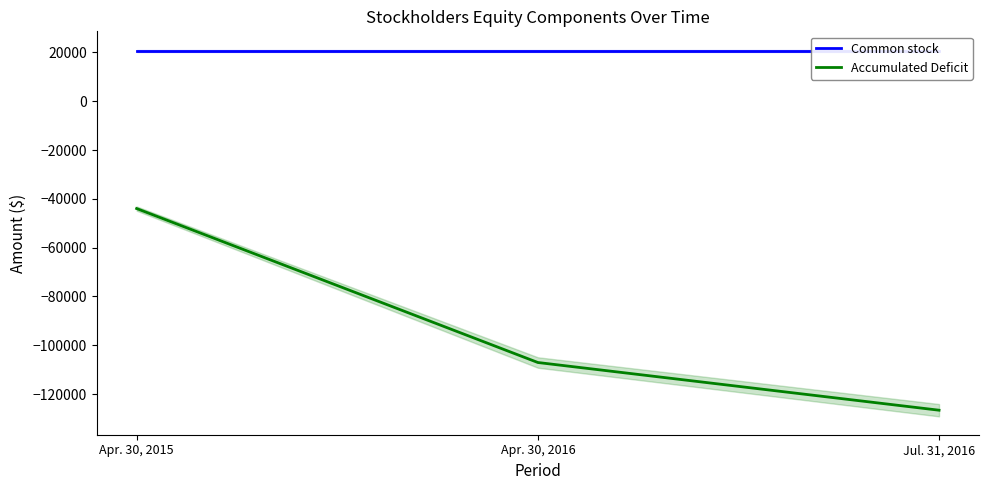

Does the chart display data point markers on the line(s)?

No